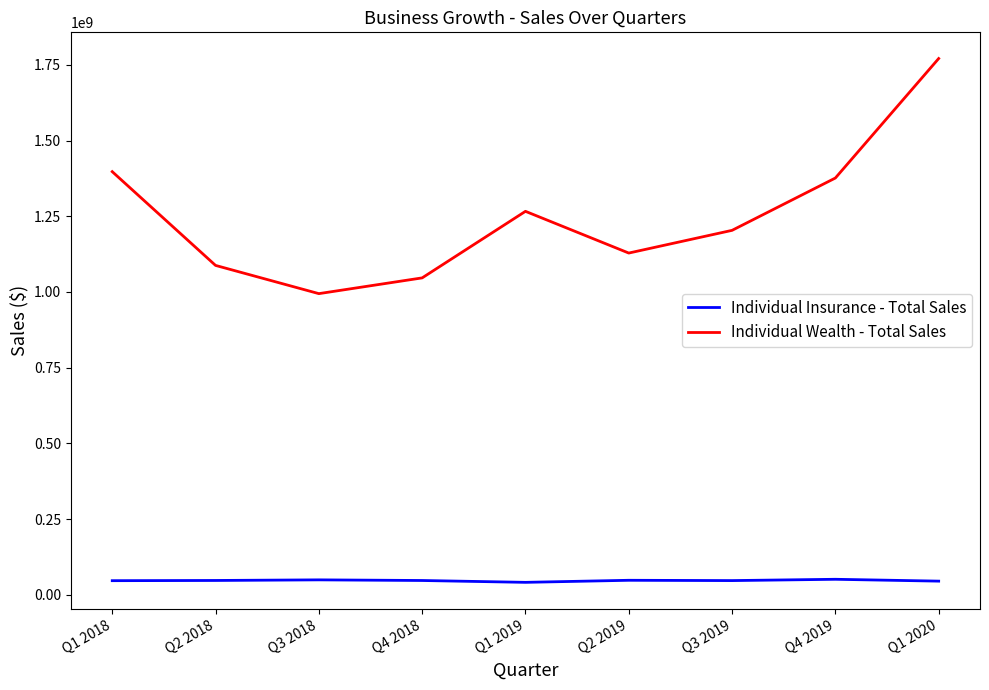

What are all the series names shown in the legend?

Individual Insurance - Total Sales, Individual Wealth - Total Sales